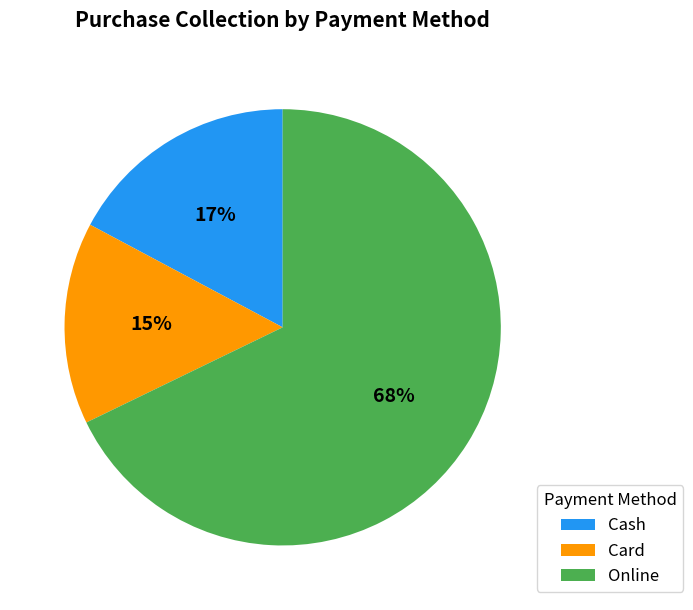

Between Card and Online, which is larger?

Online